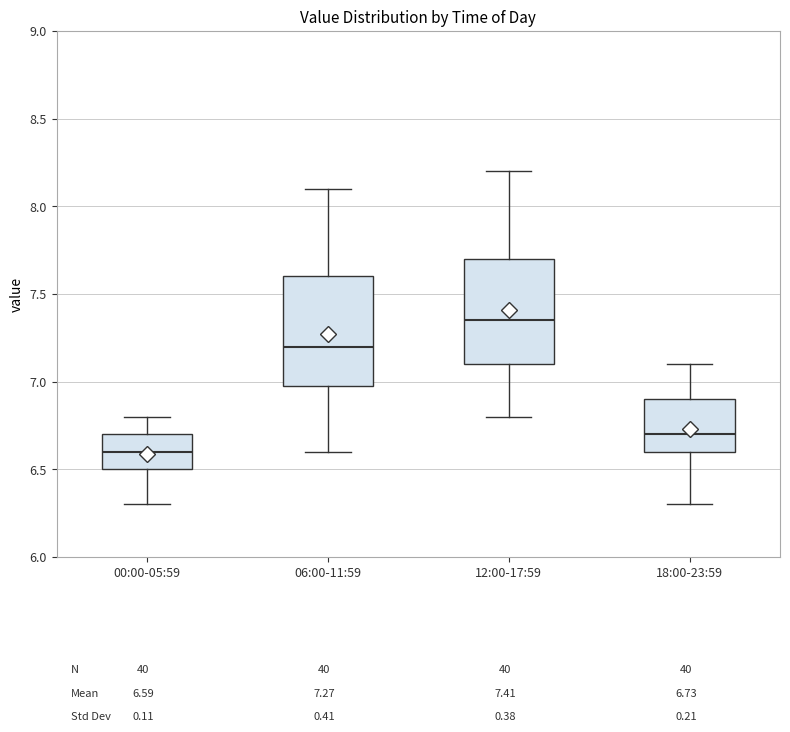

Which box's median line is the lowest?

00:00-05:59